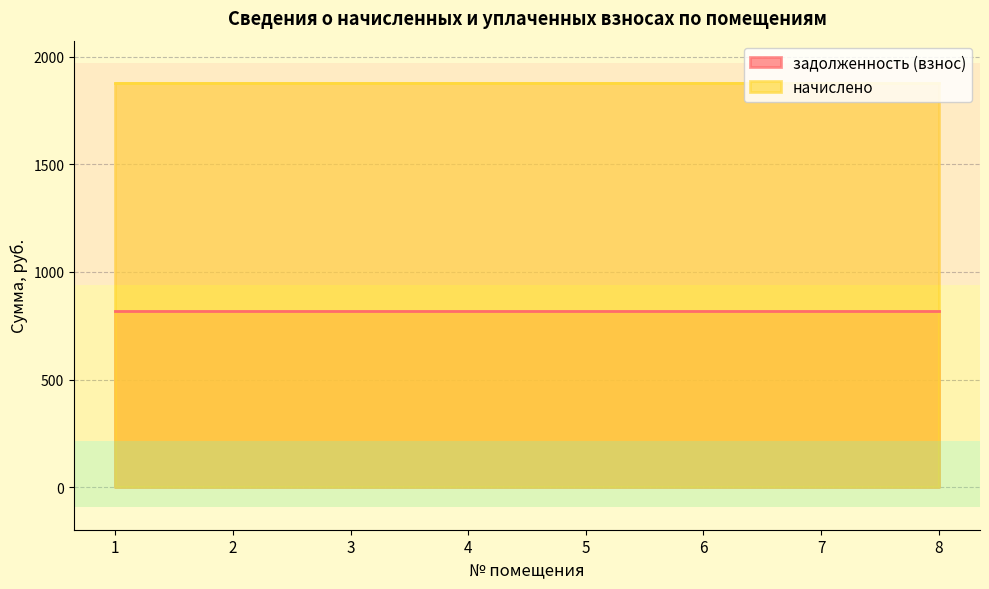

What is the minimum value for начислено?

1876.7